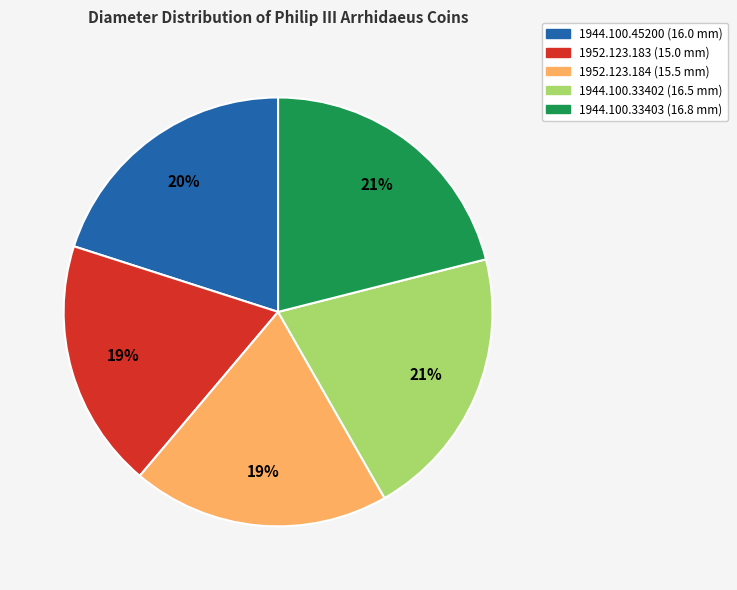

Count the number of slices in the pie.

5